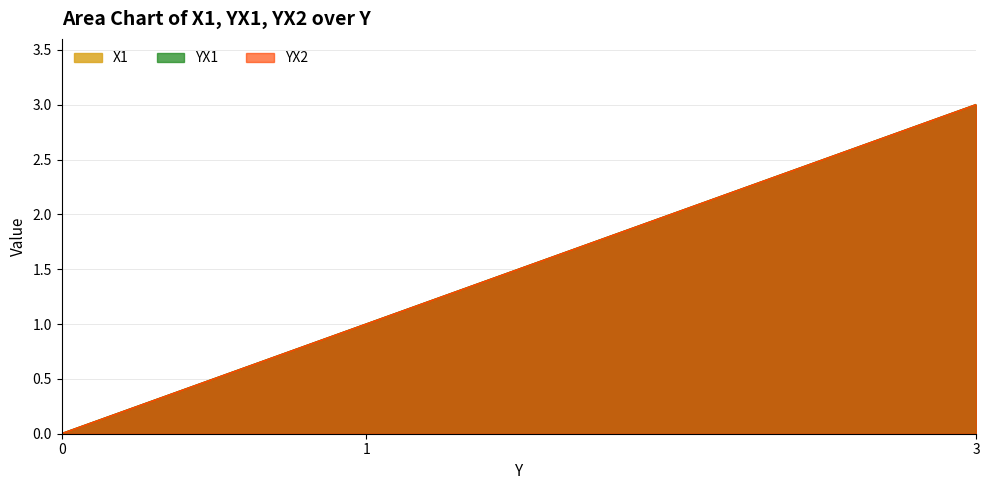

Read the YX1 value at 3.

3